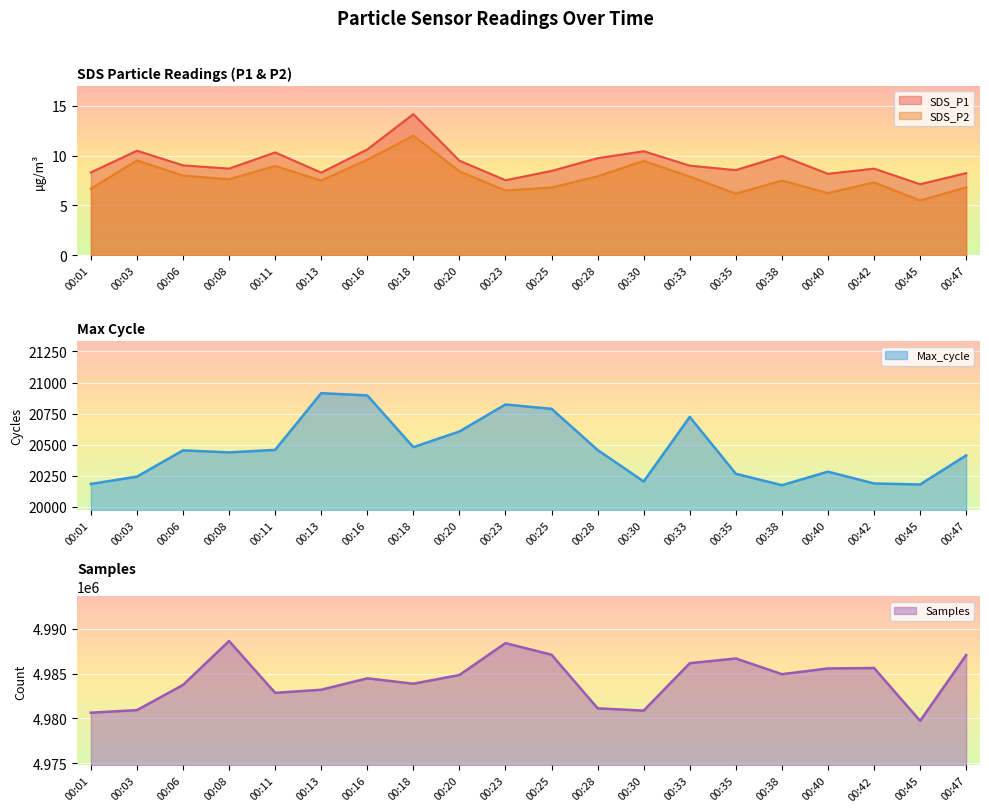

What is the sum of the Samples values at 00:40 and 00:23?

9973957